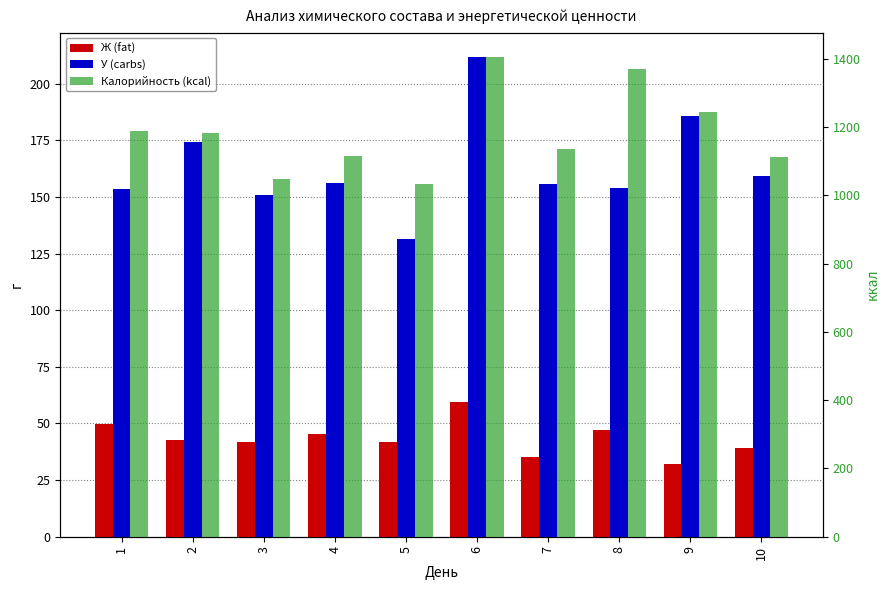

Is it true that Ж (fat) equals 41.8 at 5?

True